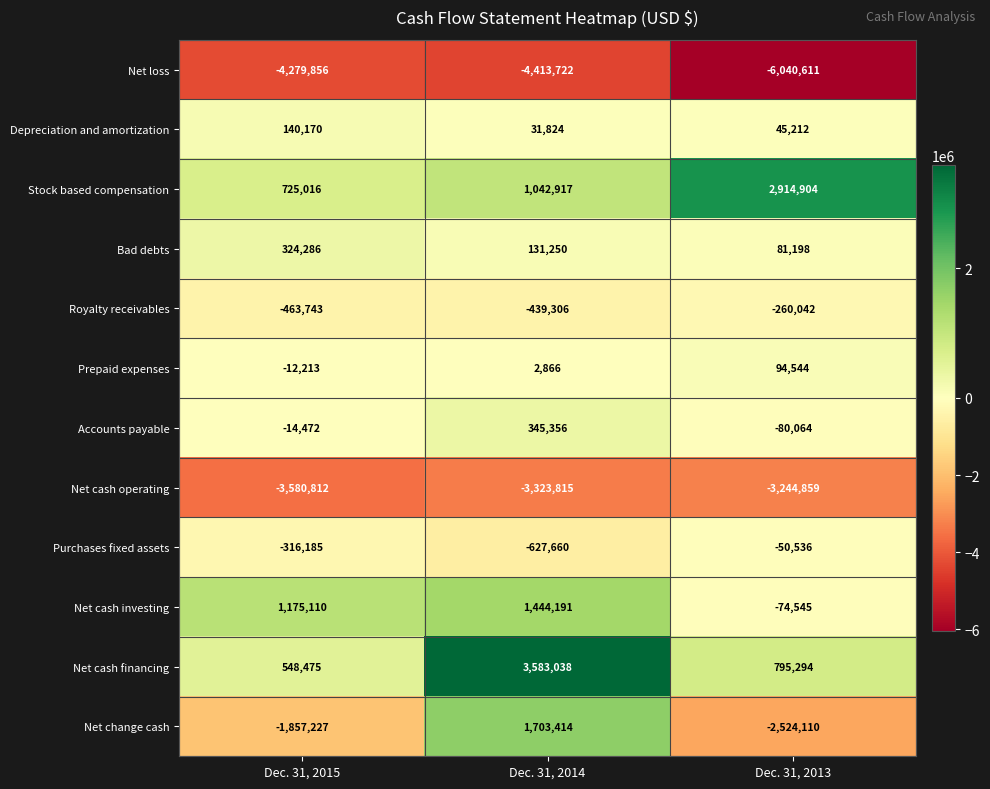

How many values in the Purchases fixed assets series exceed -316185?

1